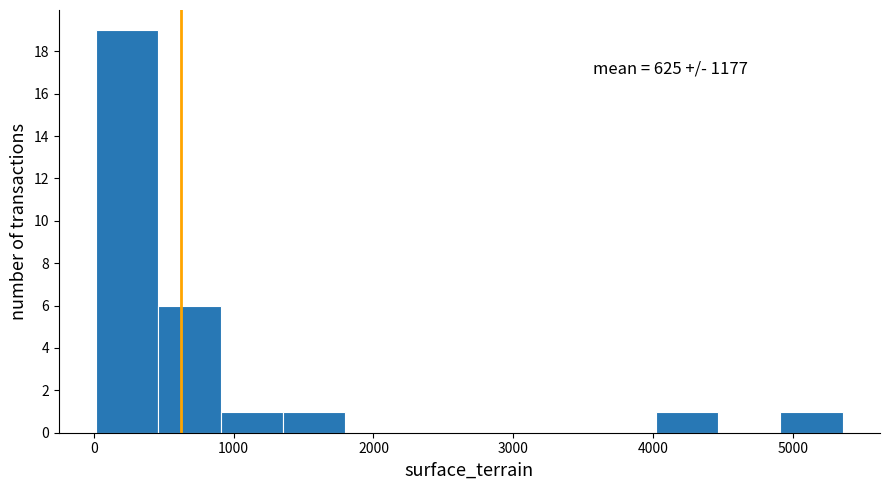

Over which range of the x-axis is the bar tallest?

0 to 500